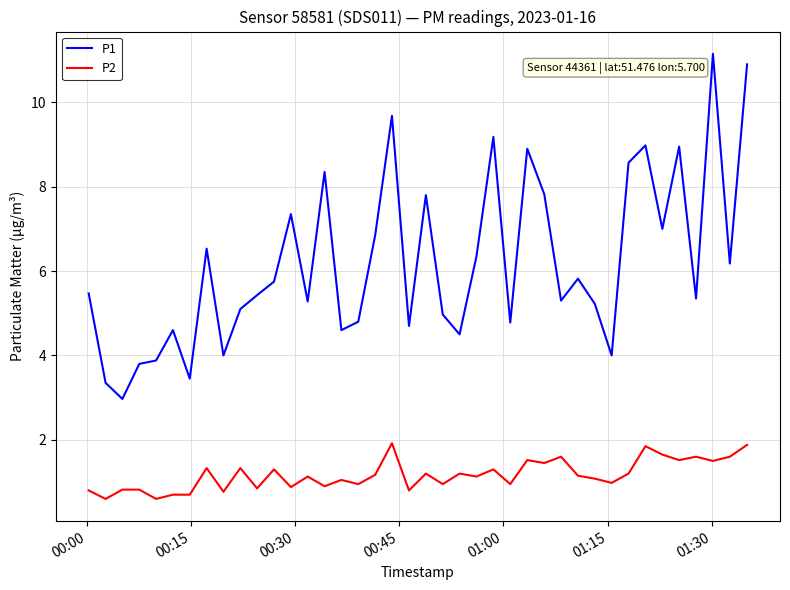

List the series in order of their overall mean, highest first.

P1, P2